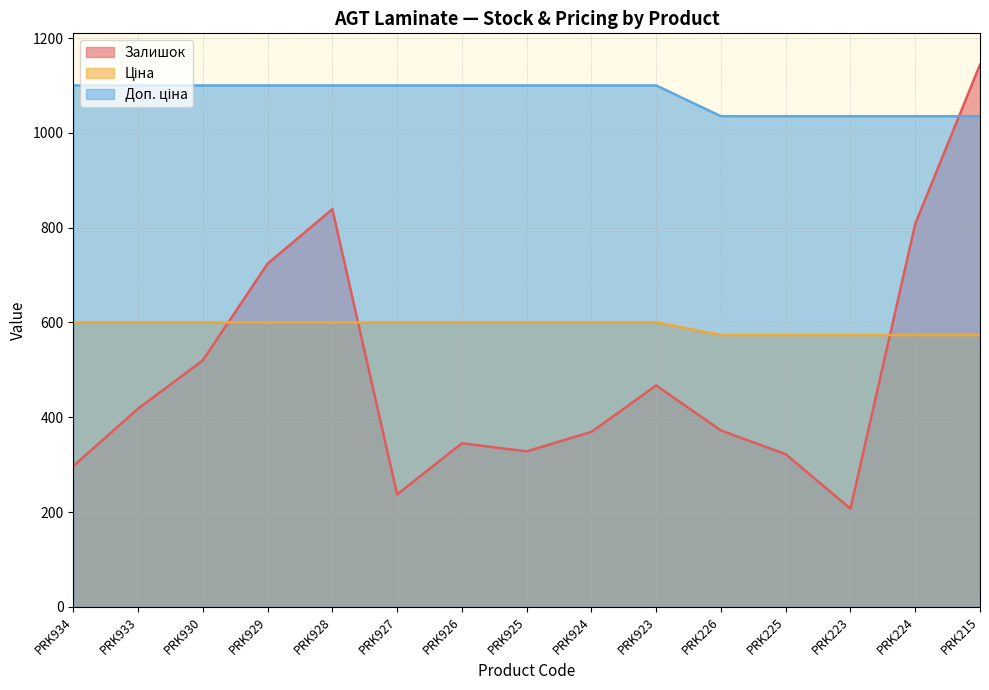

What is the spread (max minus min) of values at PRK927?

863.0